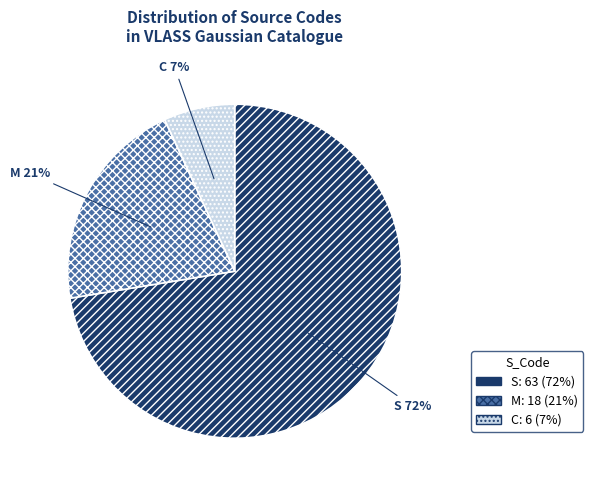

What is the smallest slice in the pie chart?

C